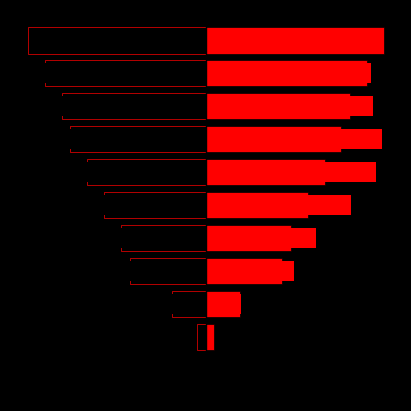

True or false: Left has a value of -2.5 at 9.

False